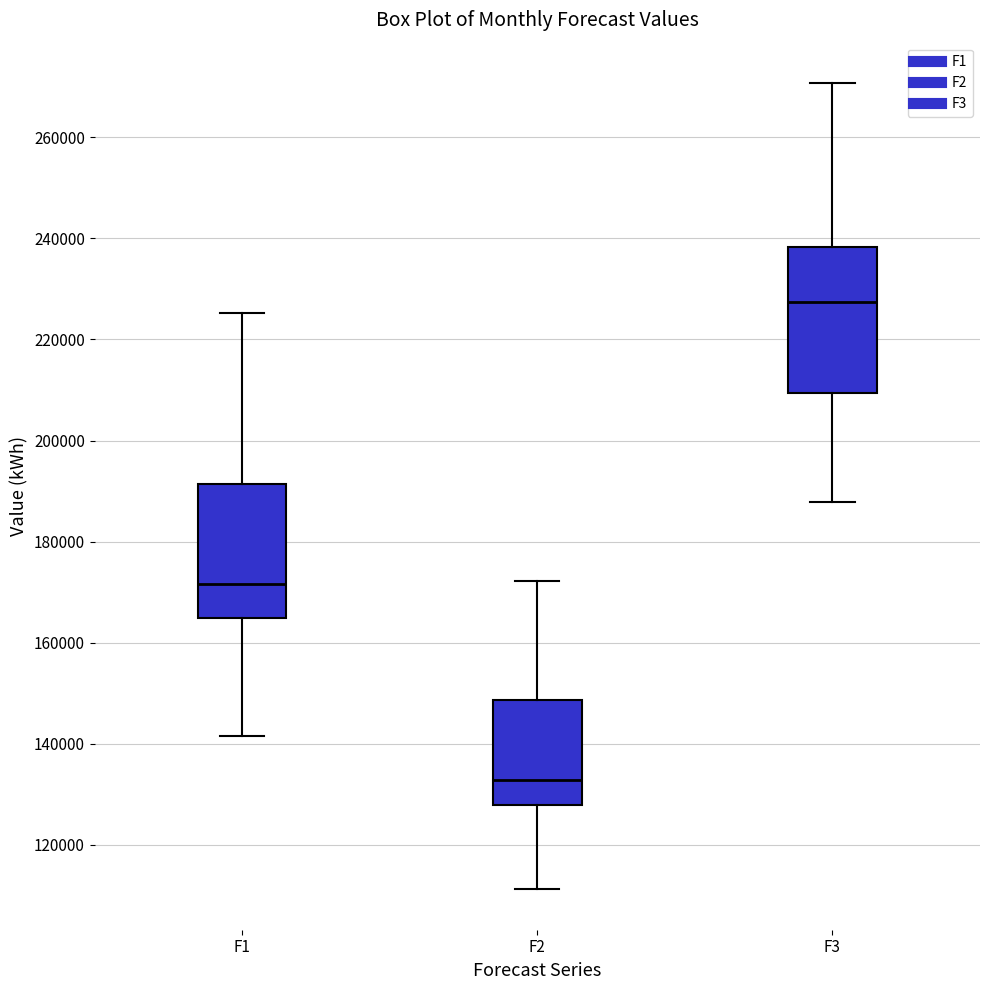

Reading left to right, transcribe this box plot: for each box, give where its median line is, the range the box spans, and where its two whiskers end, as read against the y-axis. The values are not printed on the chart, so give them approximately, as read against the axis.

F1: median 172000, box 164000 to 192000, whiskers 142000 to 226000
F2: median 132000, box 128000 to 148000, whiskers 112000 to 172000
F3: median 228000, box 210000 to 238000, whiskers 188000 to 270000